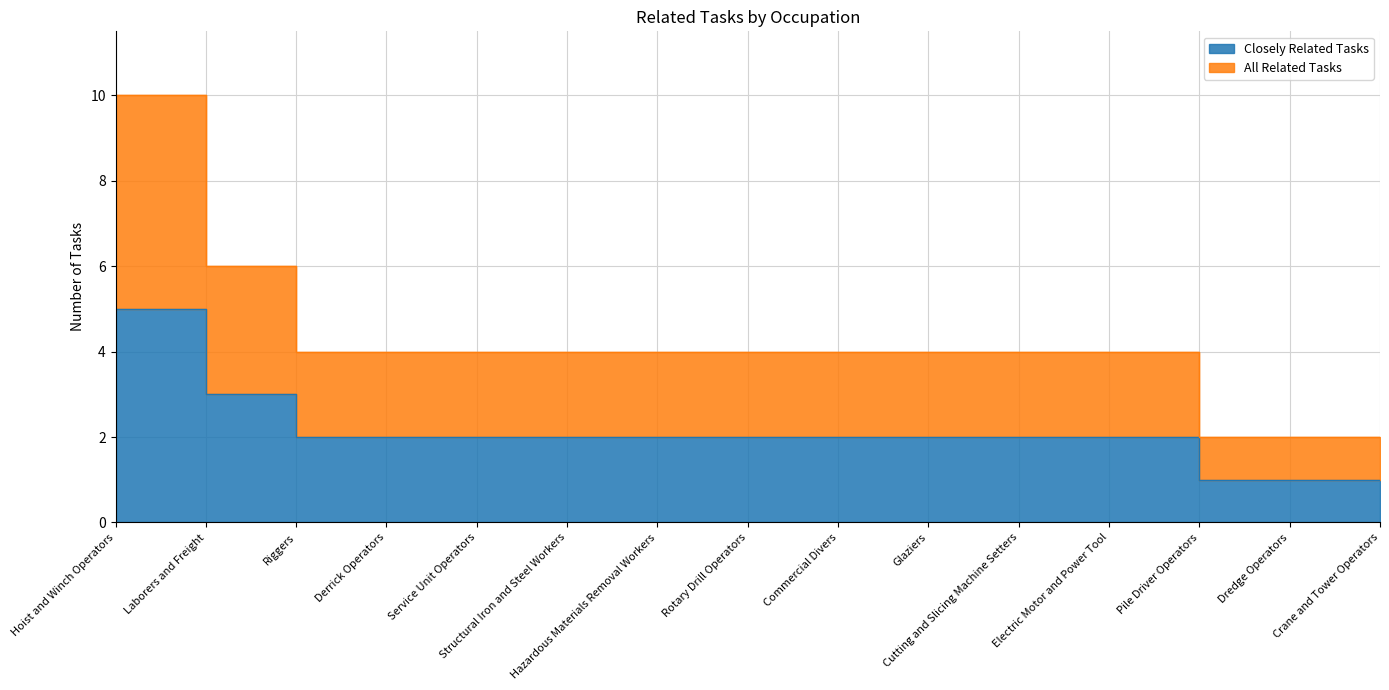

Does the chart have visible grid lines?

Yes